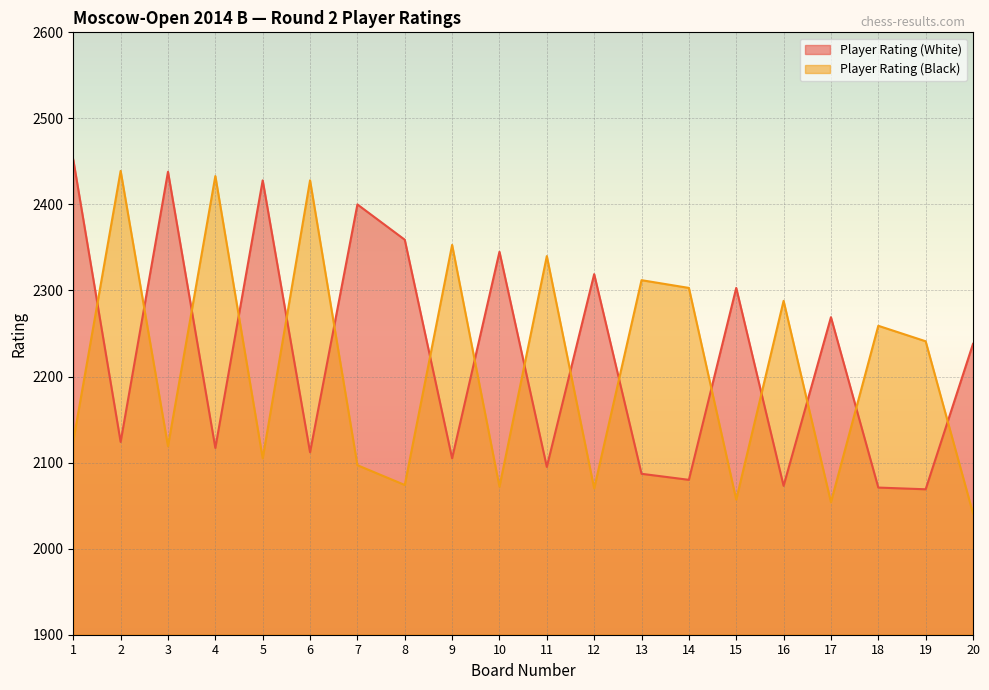

What is the value of the Player Rating (White) point at the 10th from the left?

2345